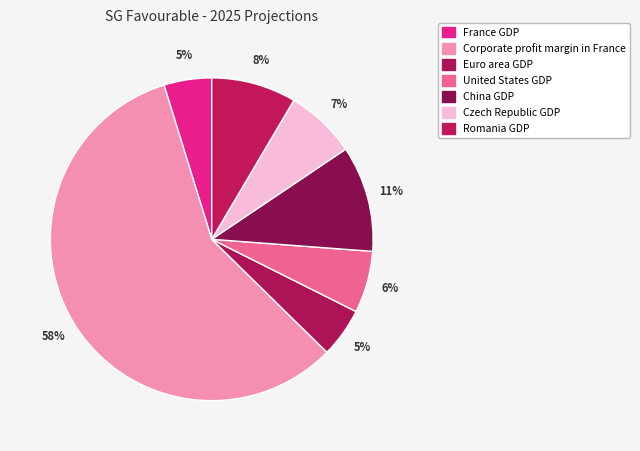

How many segments does this pie chart have?

7